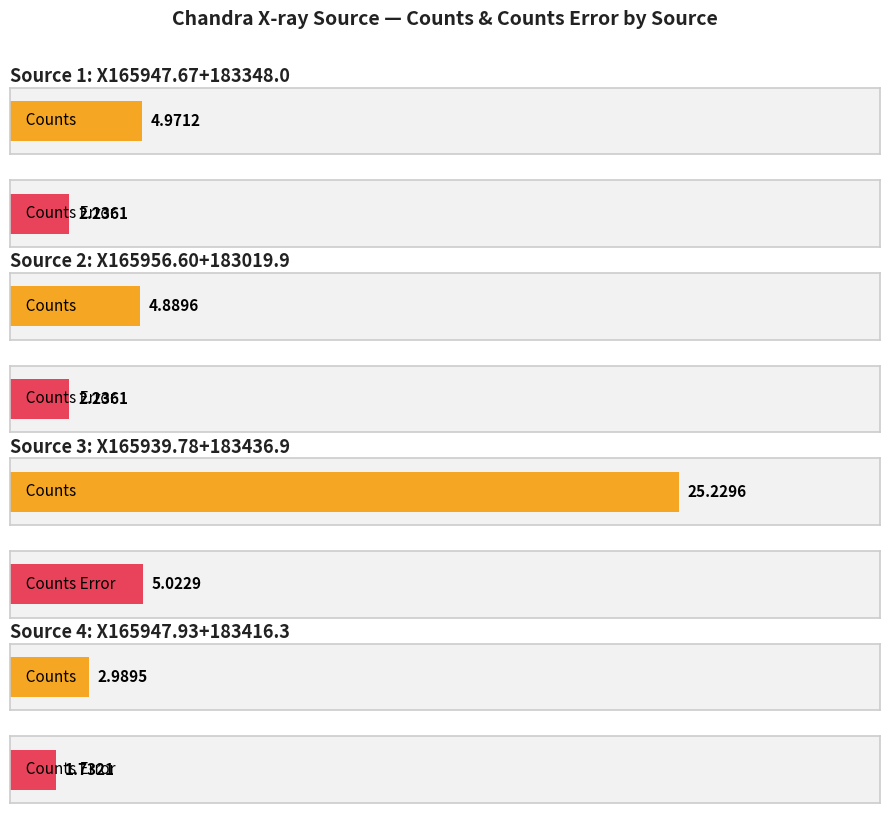

Where is cnts_err nearest to the value 3?

X165956.60+183019.9